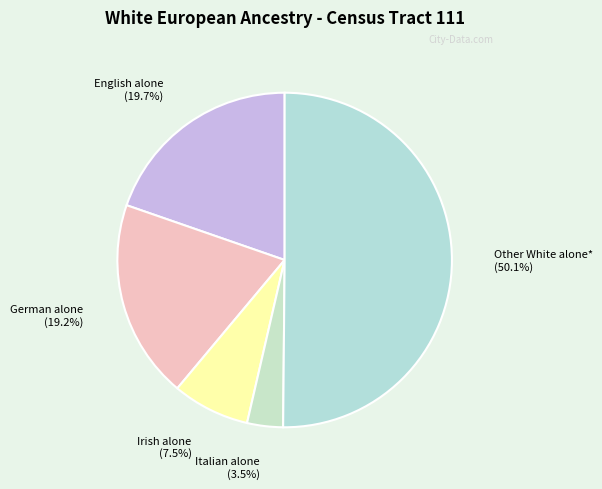

Between Italian alone and English alone, which is larger?

English alone